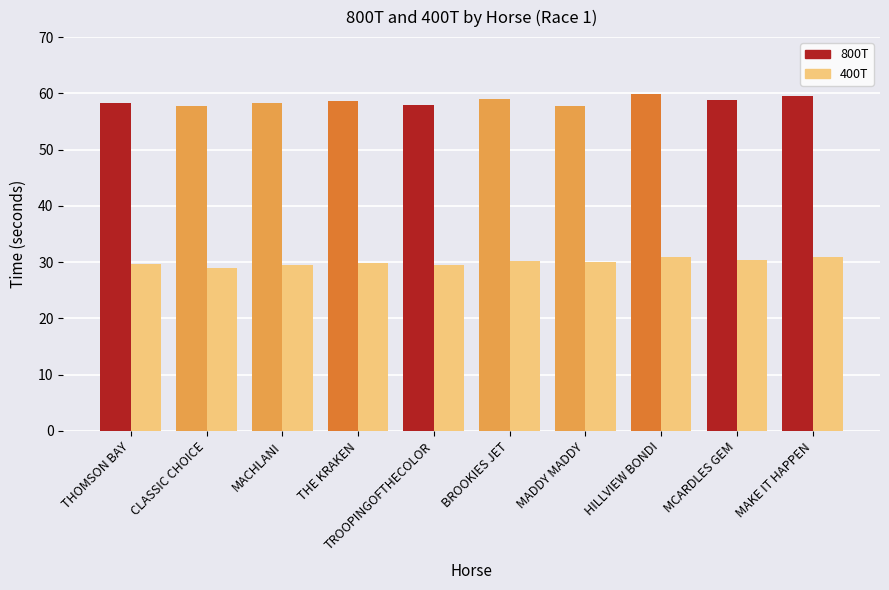

How many bars are there in each group?

2